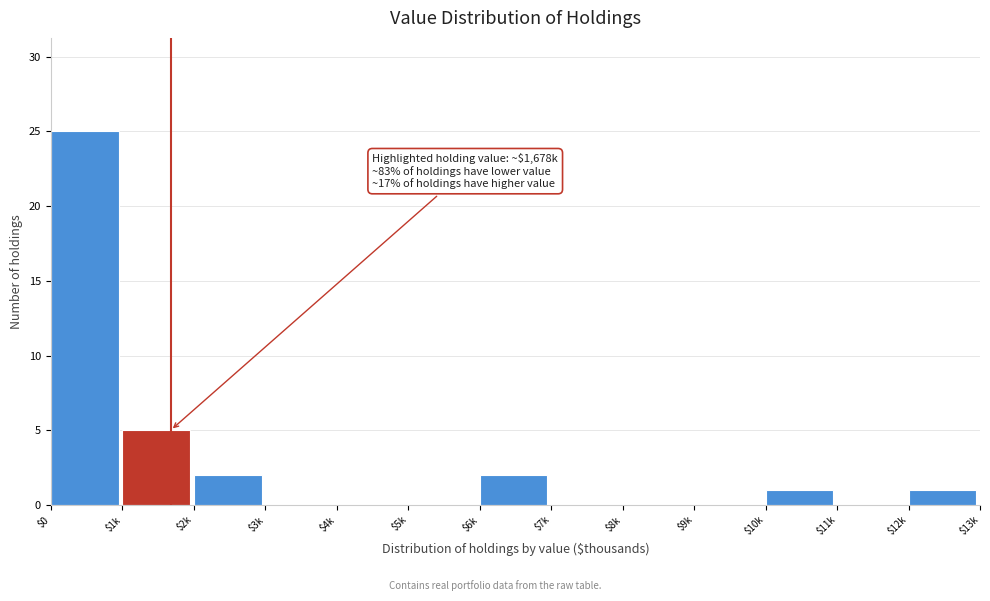

Where is the data nearest to the value 12?

$1k